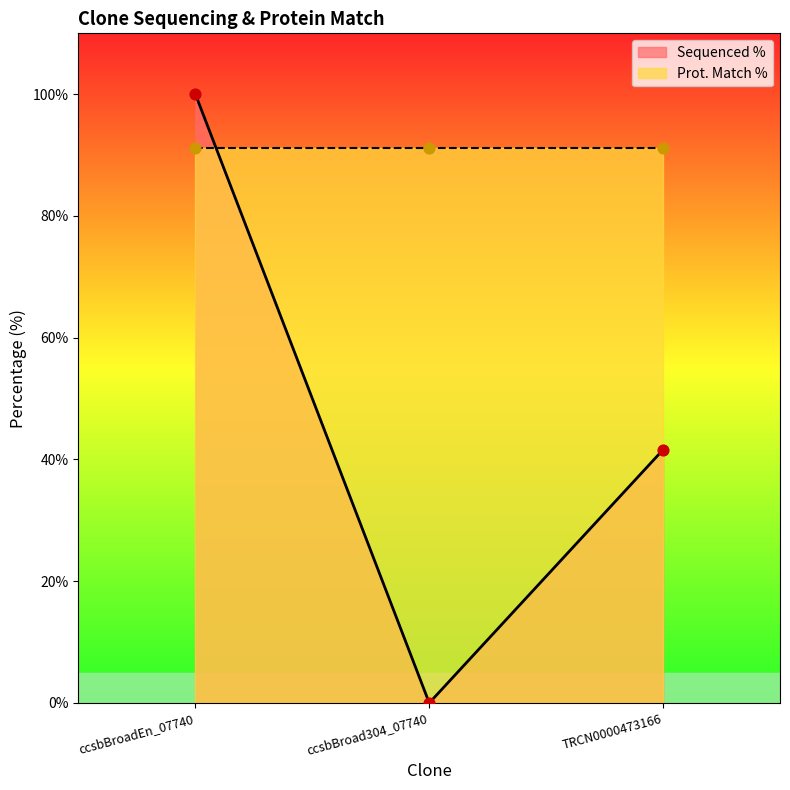

Which has a higher value, ccsbBroadEn_07740 or ccsbBroad304_07740?

ccsbBroadEn_07740